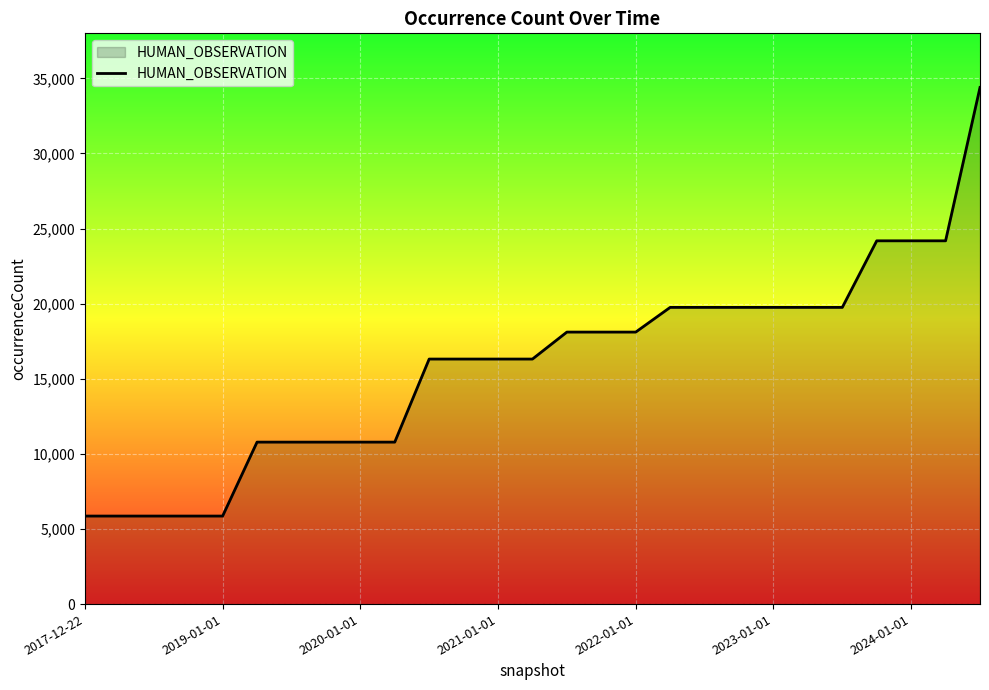

What is the greatest value displayed?

34396